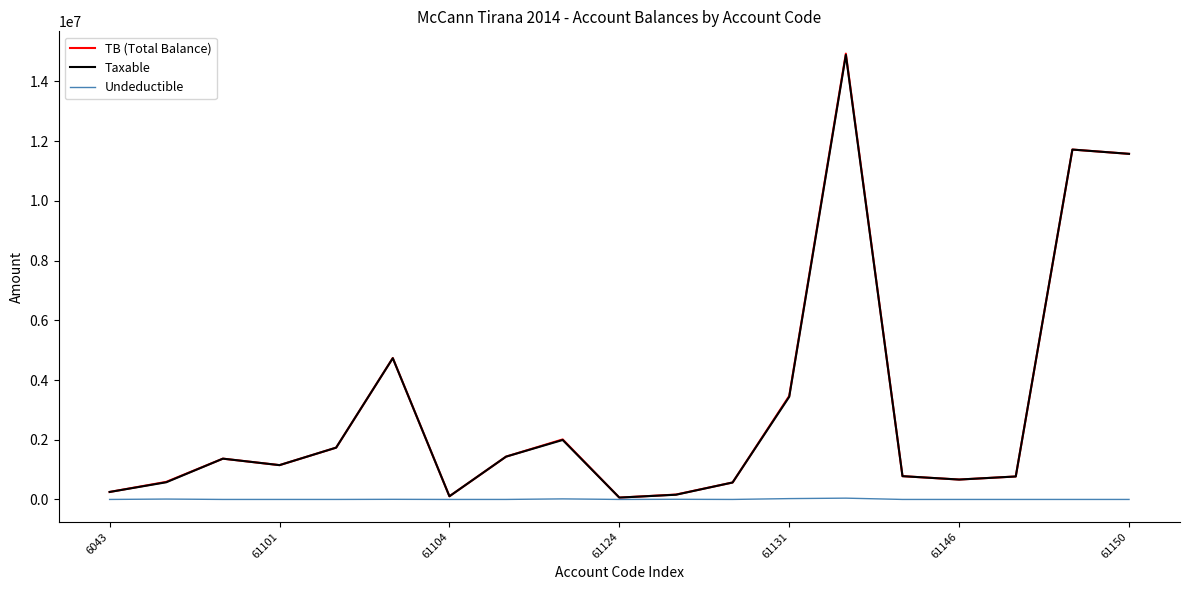

Between 61104 and 61131, which series saw the biggest shift?

TB (Total Balance)